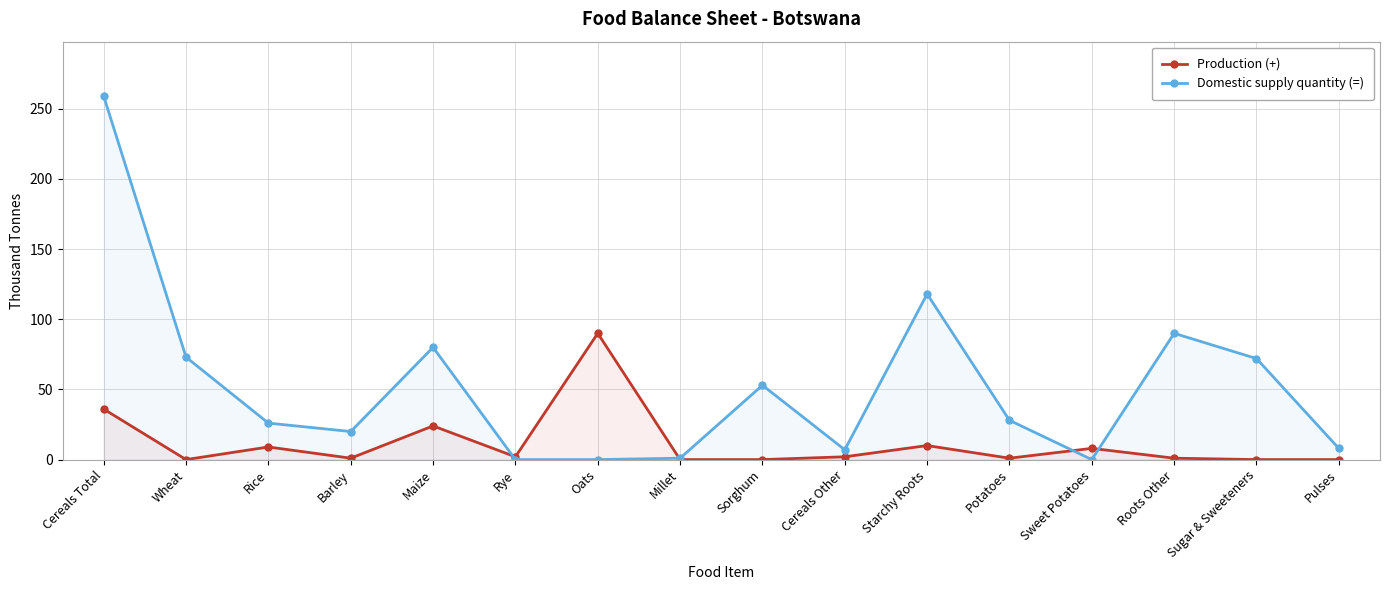

The Domestic supply quantity (=) series shows 1 at Millet. True or false?

True